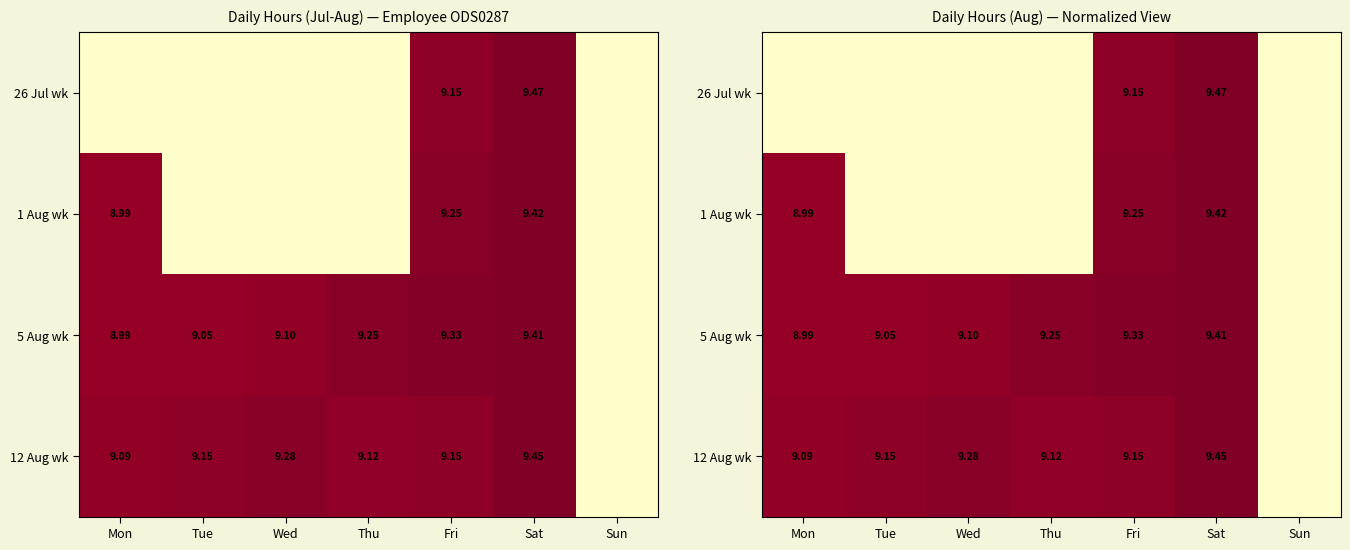

Rank the series at Mon from highest to lowest value.

12 Aug wk, 1 Aug wk, 5 Aug wk, 26 Jul wk